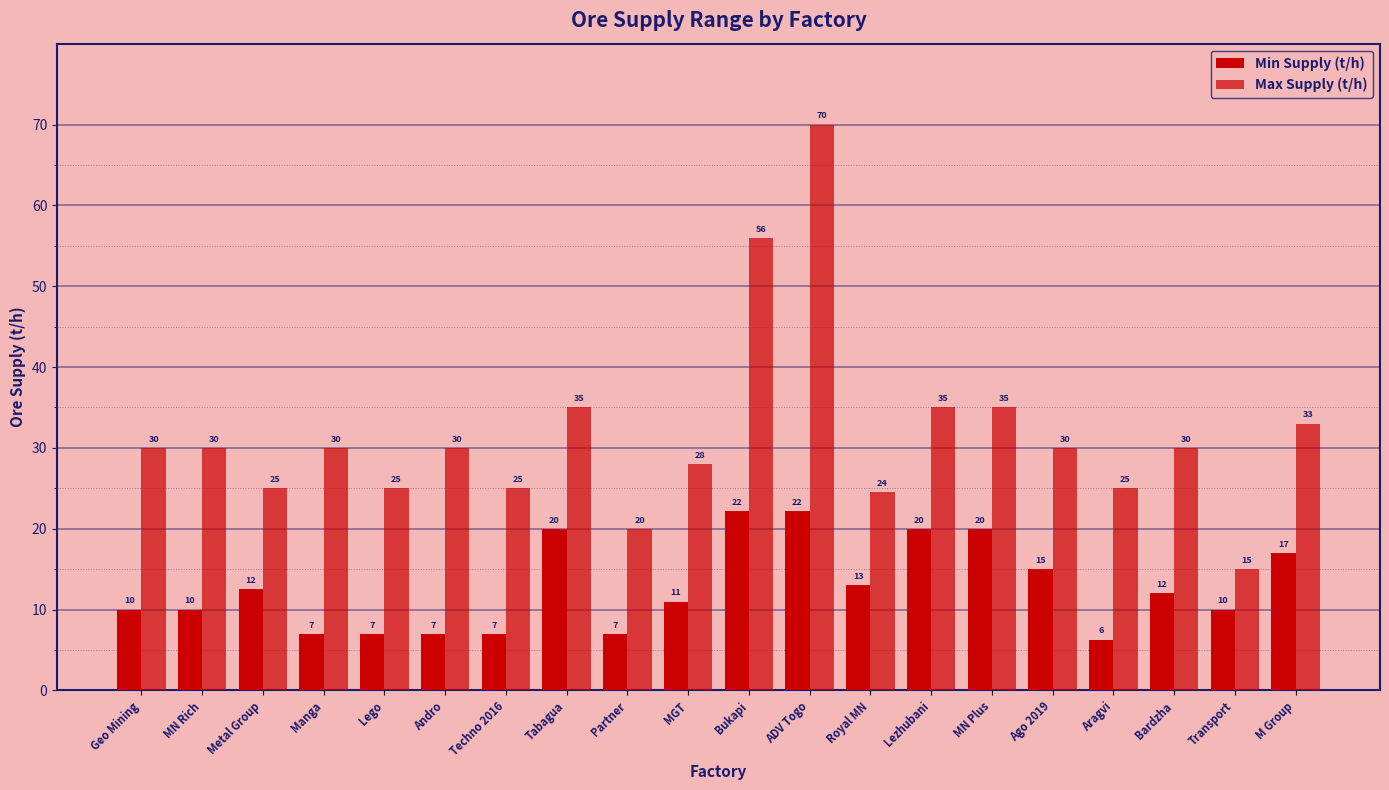

What is the smallest value displayed?

6.3